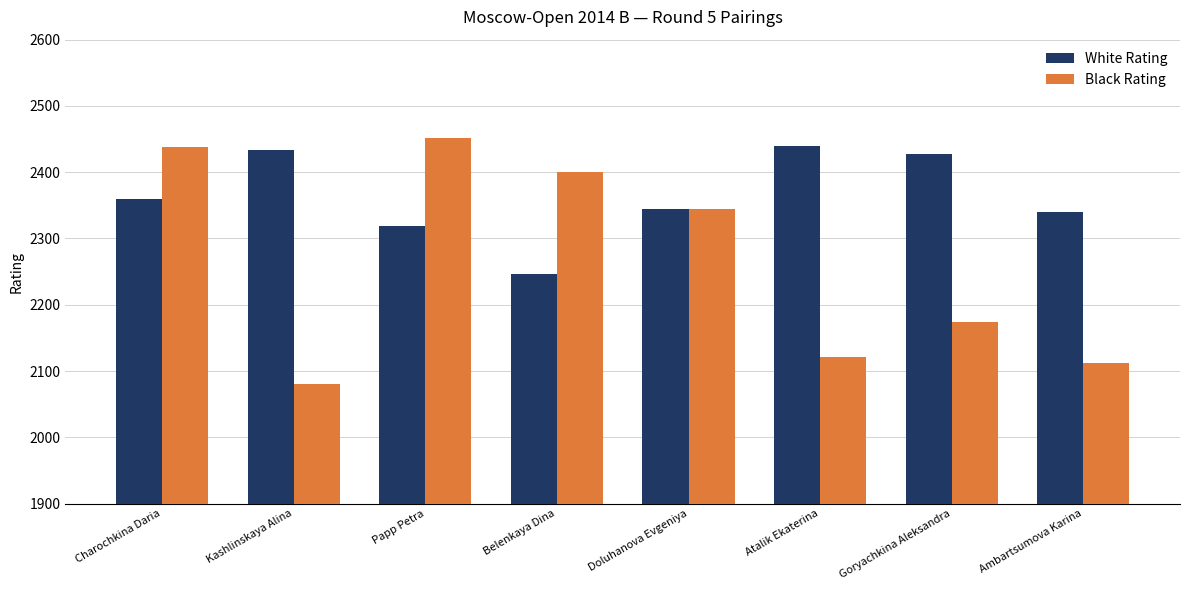

Which series has the widest spread of values?

Black Rating